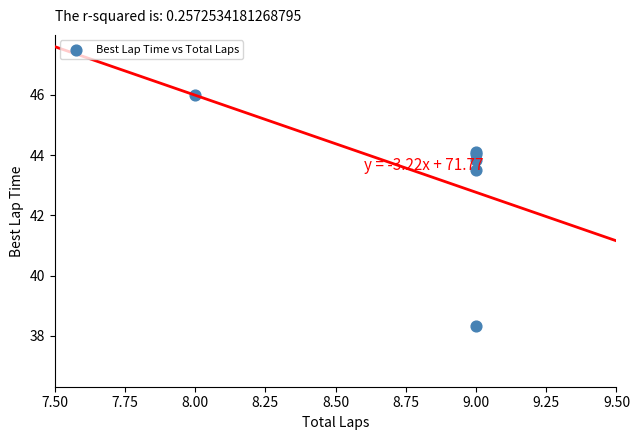

What Y value in the scatter plot is closest to 42?

43.5